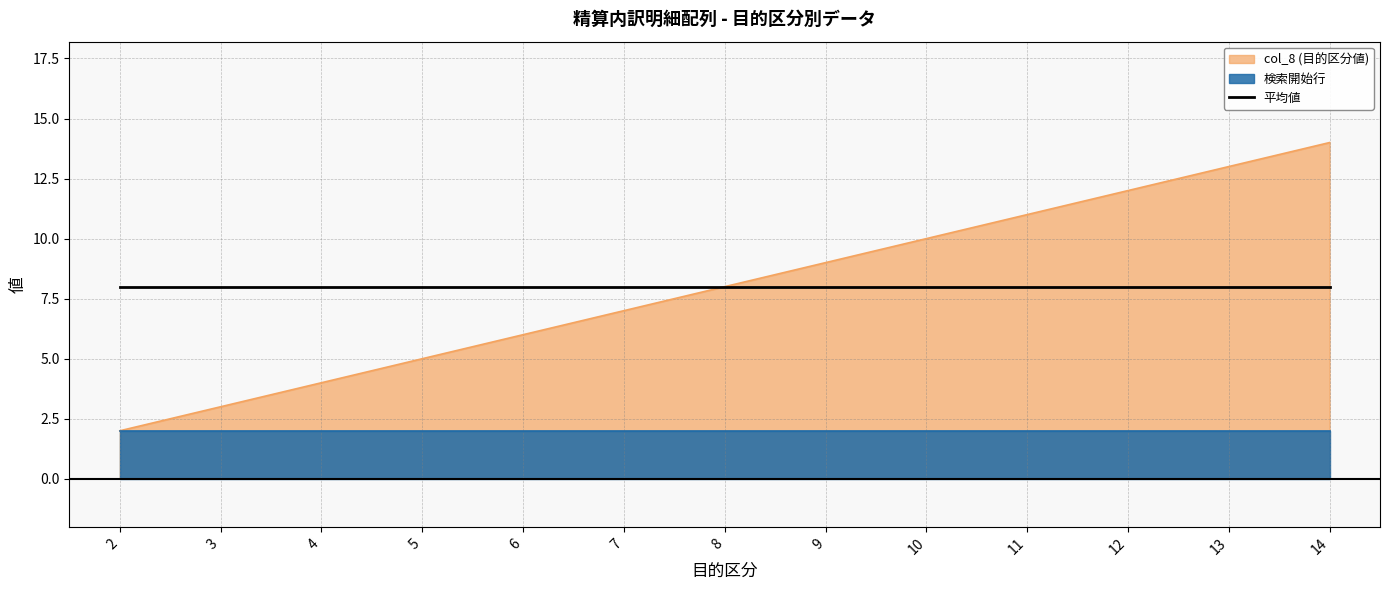

Does the chart display data point markers on the line(s)?

No